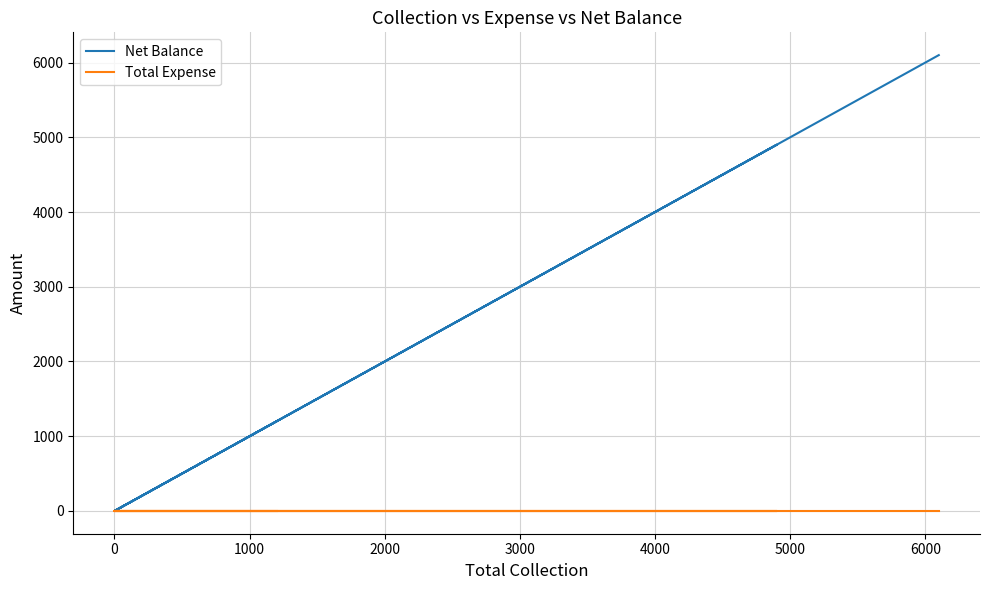

How many values in the Net Balance series are below 1200?

3